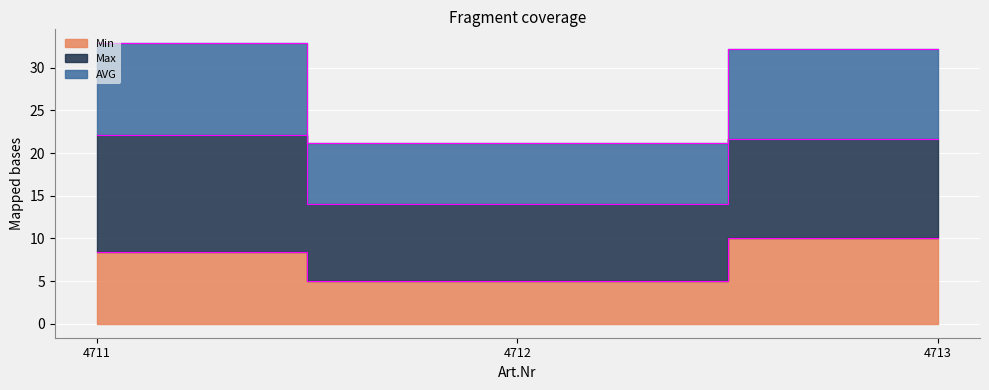

Between 4713 and 4712, which is larger?

4713